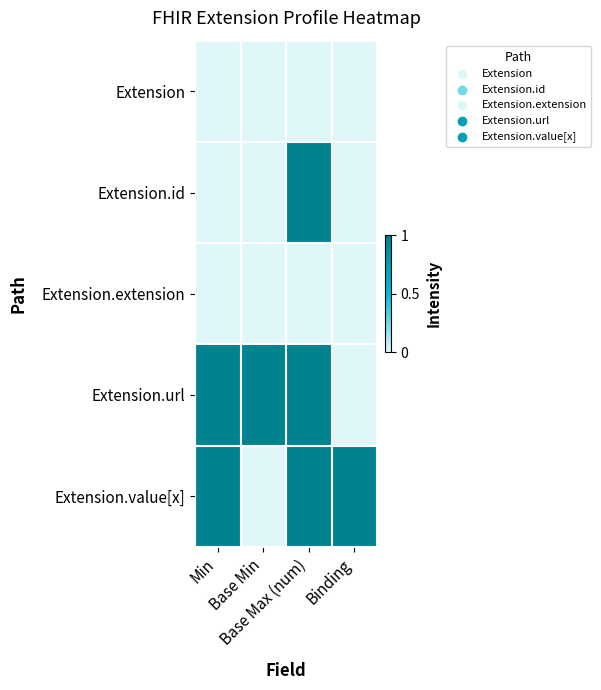

Between Min and Base Max (num), which is larger?

Min